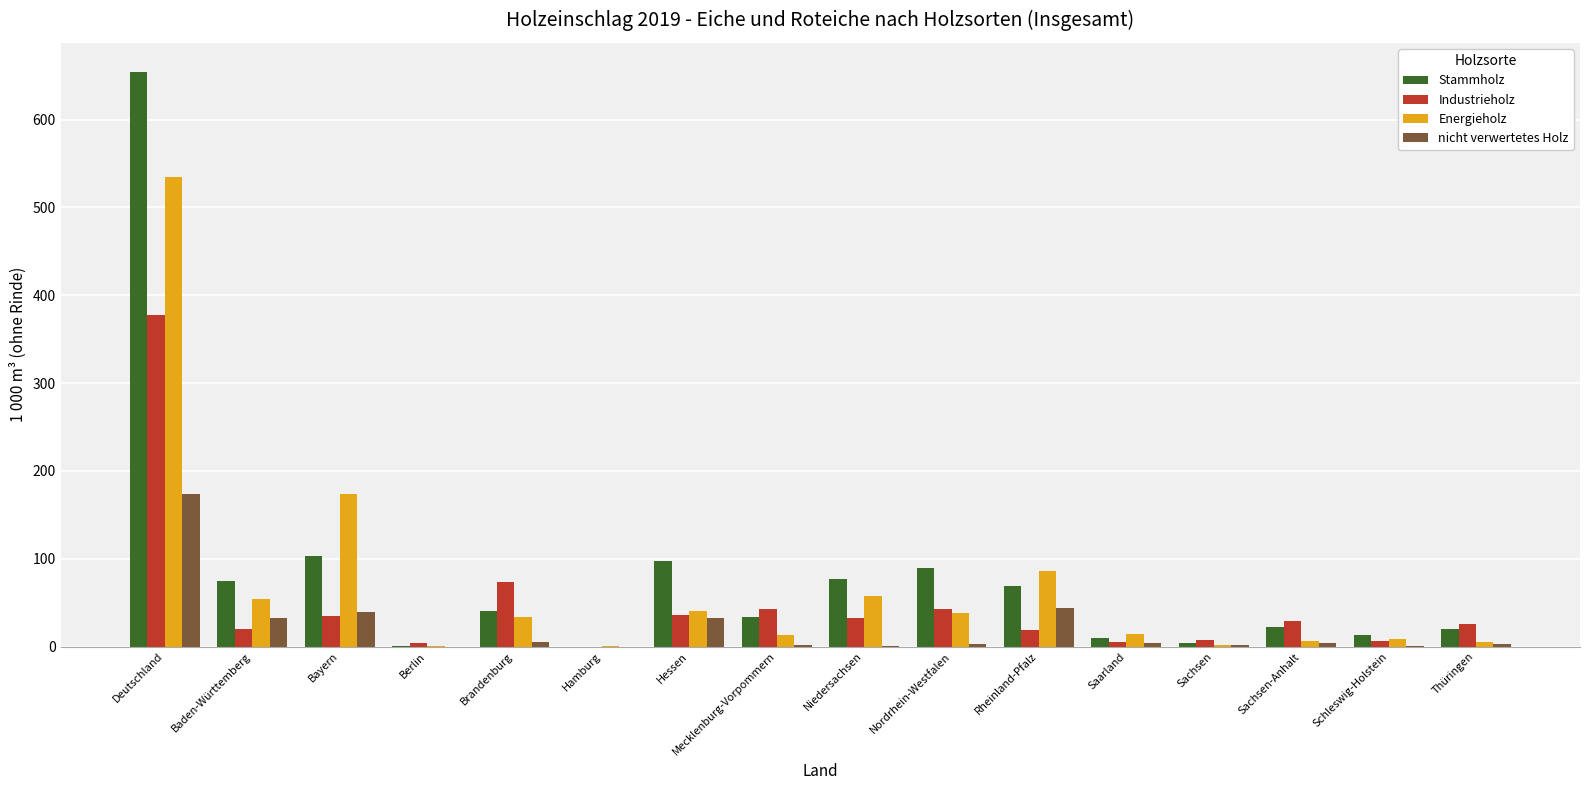

At which label is Industrieholz closest to 188?

Brandenburg